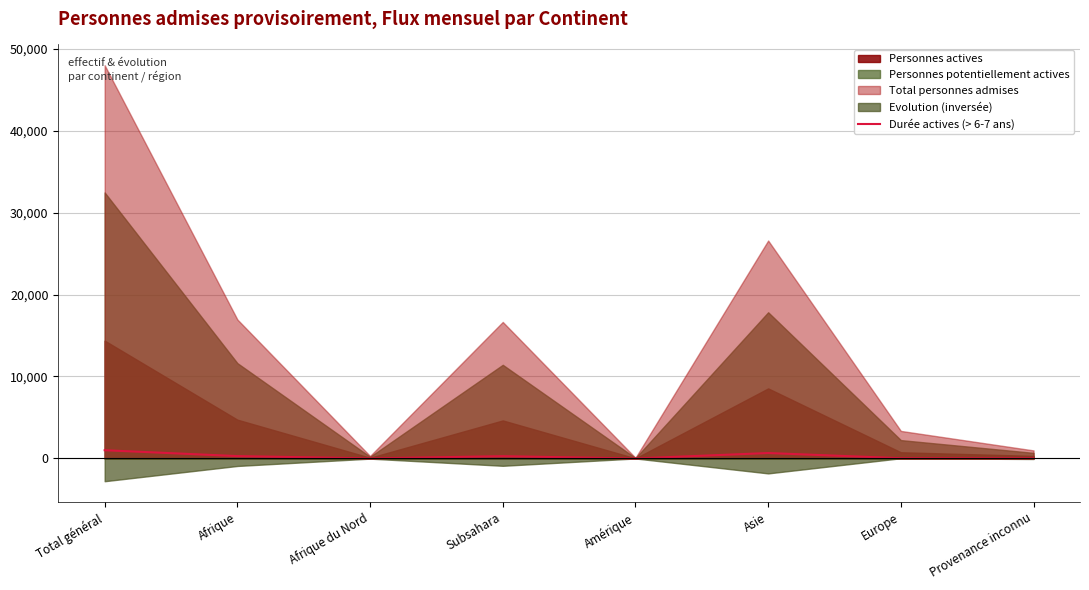

Rank the categories by value from lowest to highest.

Amérique, Afrique du Nord, Provenance inconnu, Europe, Subsahara, Afrique, Asie, Total général